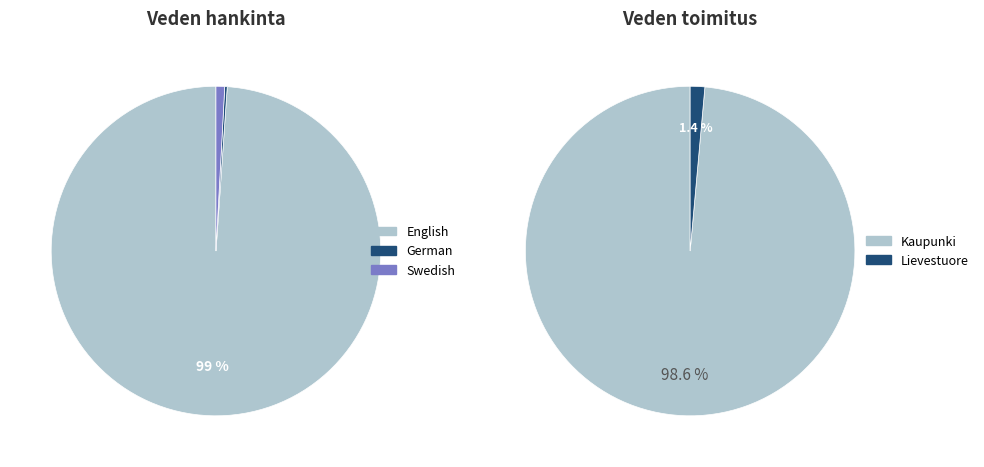

Which category has the biggest portion of the pie?

English